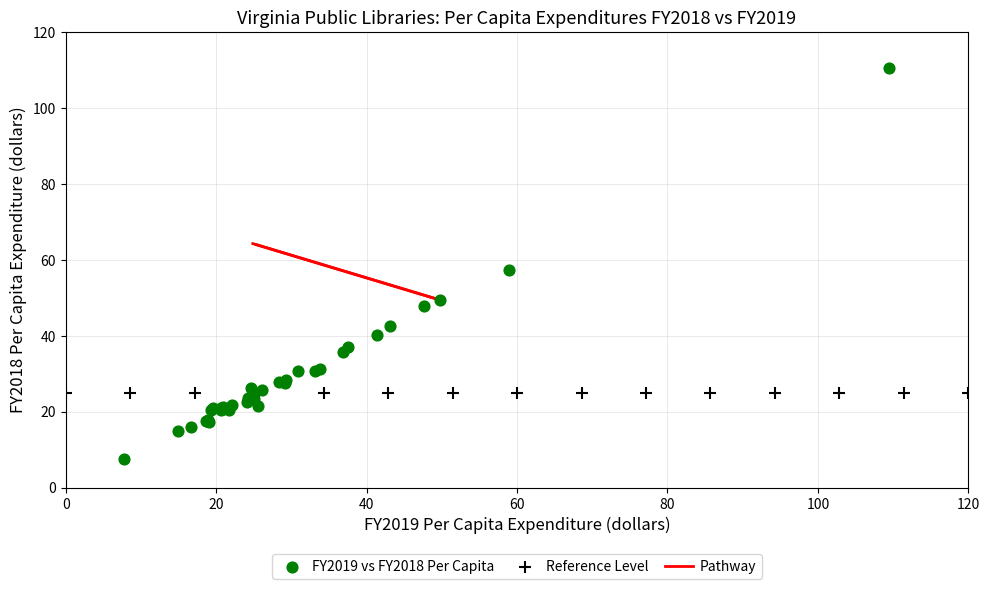

Which series reaches the maximum Y coordinate?

FY2019 vs FY2018 Per Capita